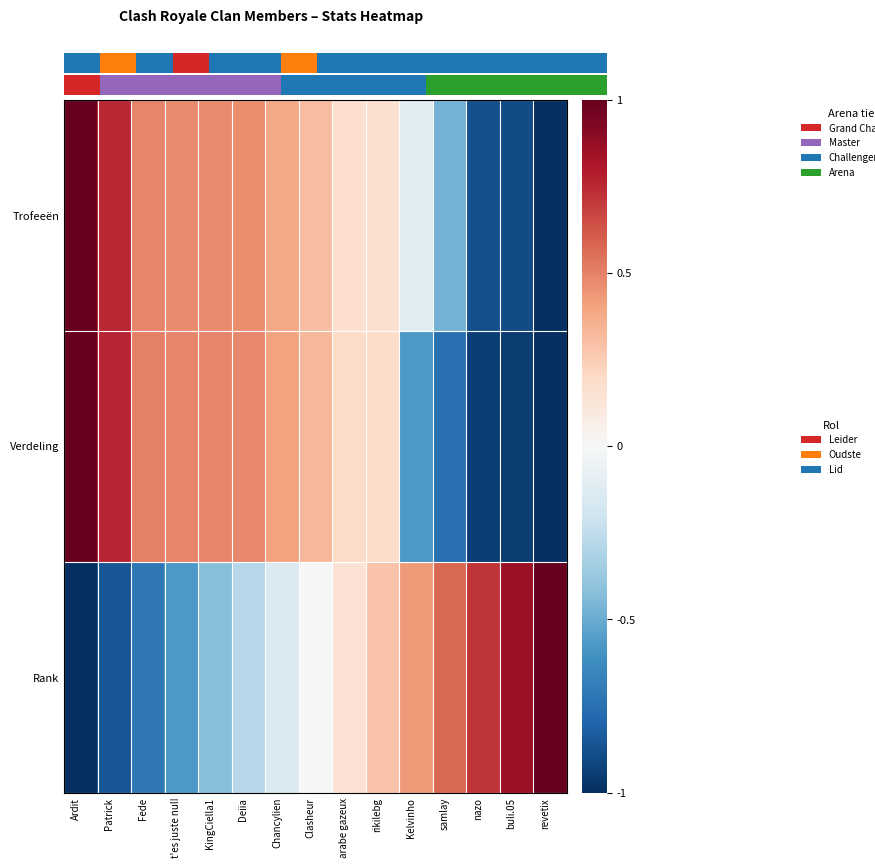

What is the minimum value shown in the chart?

-1.0